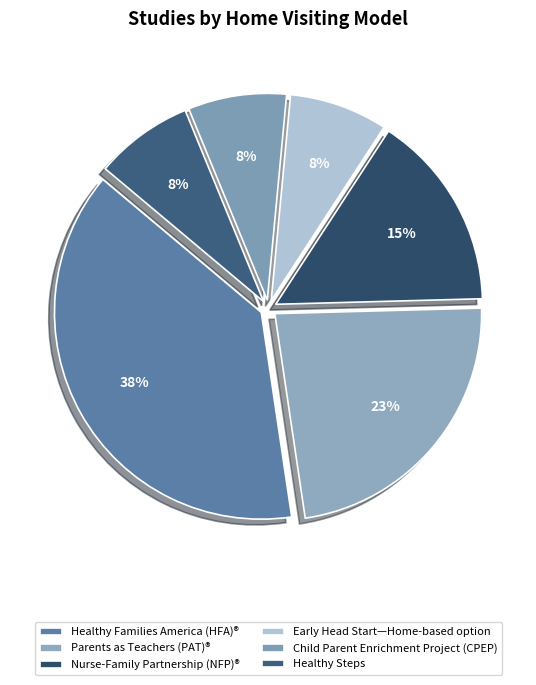

To the nearest percent, what portion does Healthy Steps represent?

8%